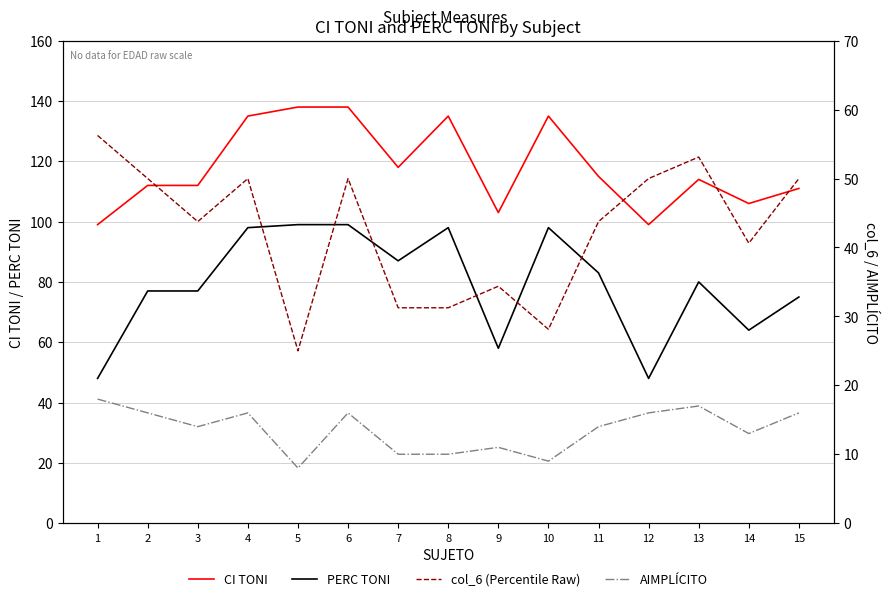

At which label is PERC TONI closest to 73?

15